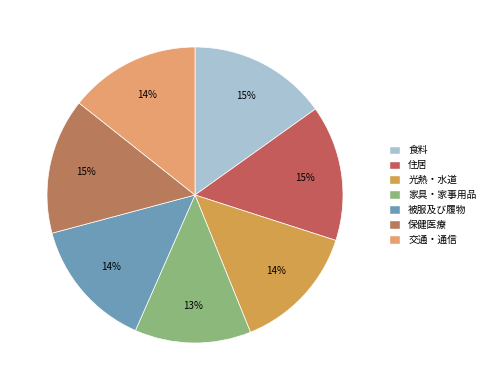

The 光熱・水道 slice represents 28% of the pie. True or false?

False